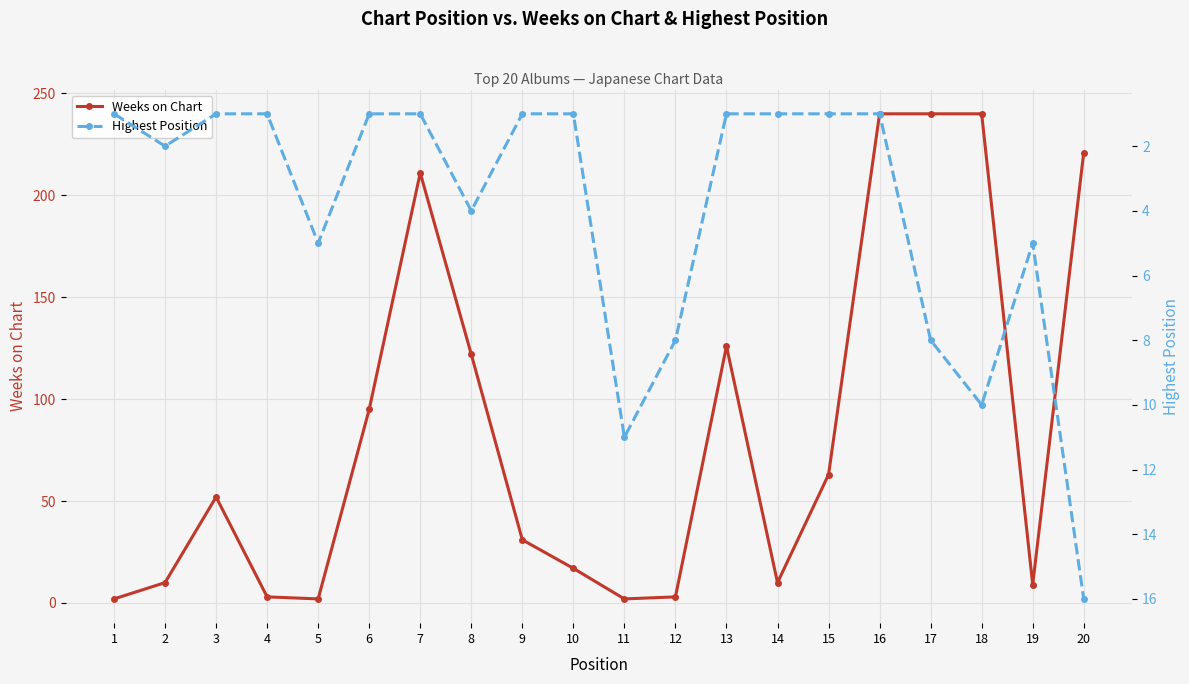

Reading left to right, what are all the values shown in this chart?

Weeks on Chart: 2	10	52	3	2	95	211	122	31	17	2	3	126	10	63	240	240	240	9	221
Highest Position: 1	2	1	1	5	1	1	4	1	1	11	8	1	1	1	1	8	10	5	16